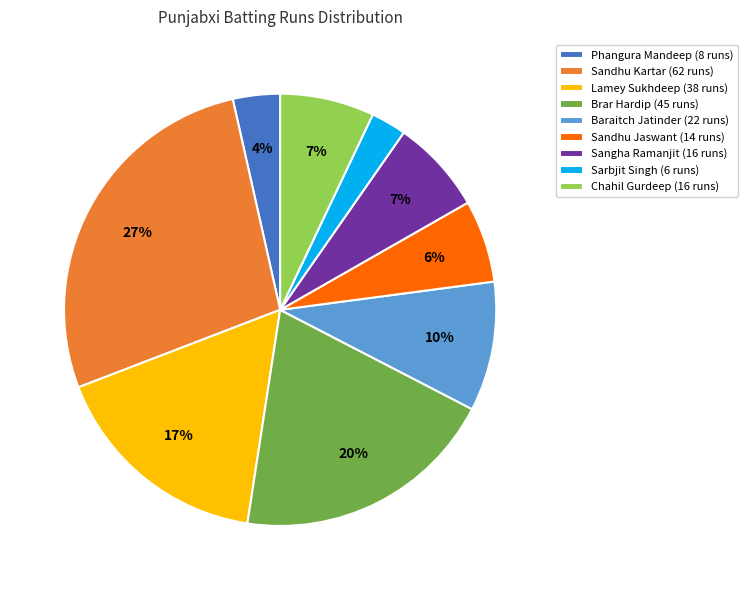

How many slices are in this pie chart?

9